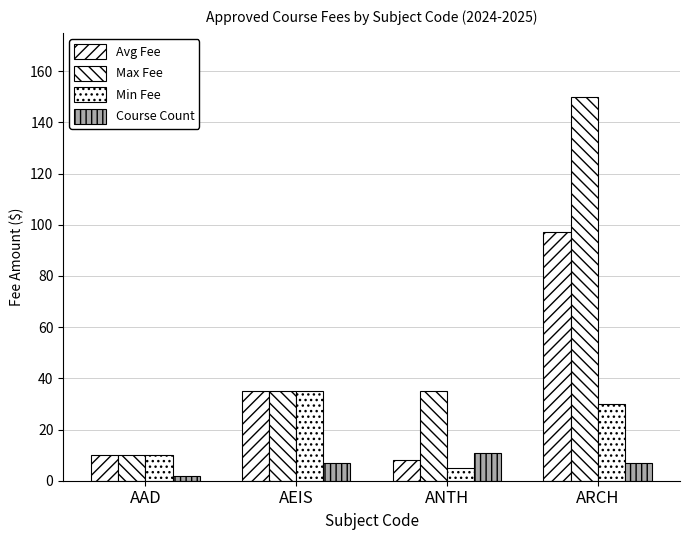

At how many categories does at least one series exceed 49?

1